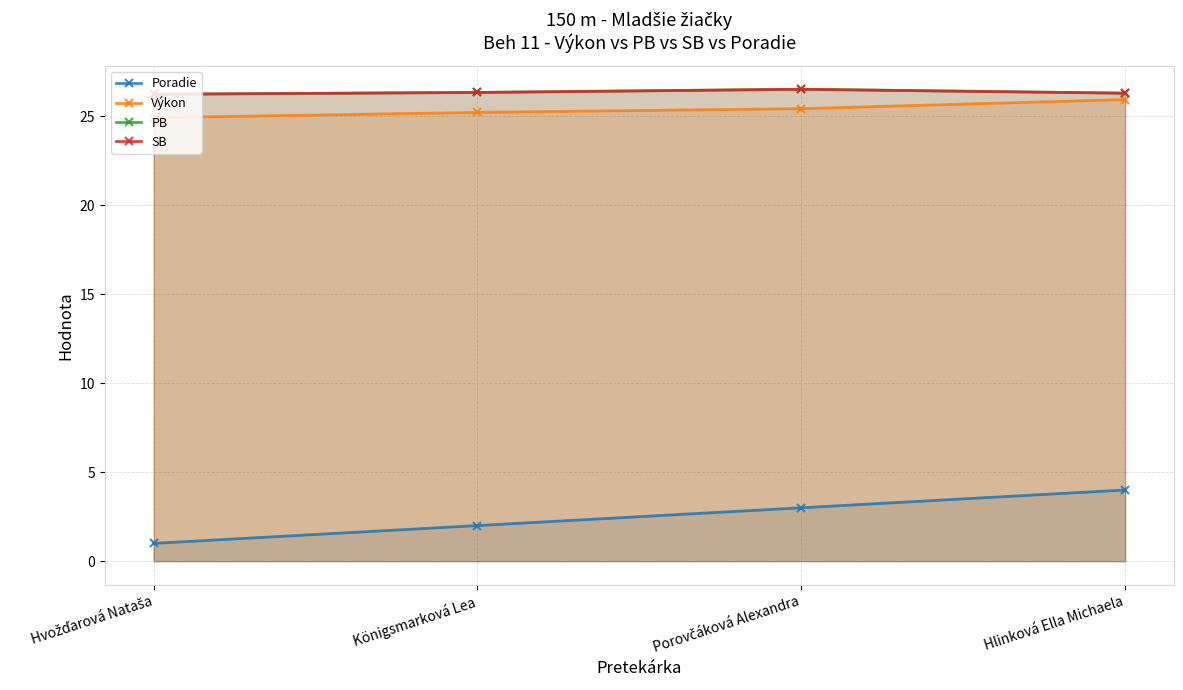

What is the difference between the PB values at Hvožďarová Nataša and Königsmarková Lea?

0.1